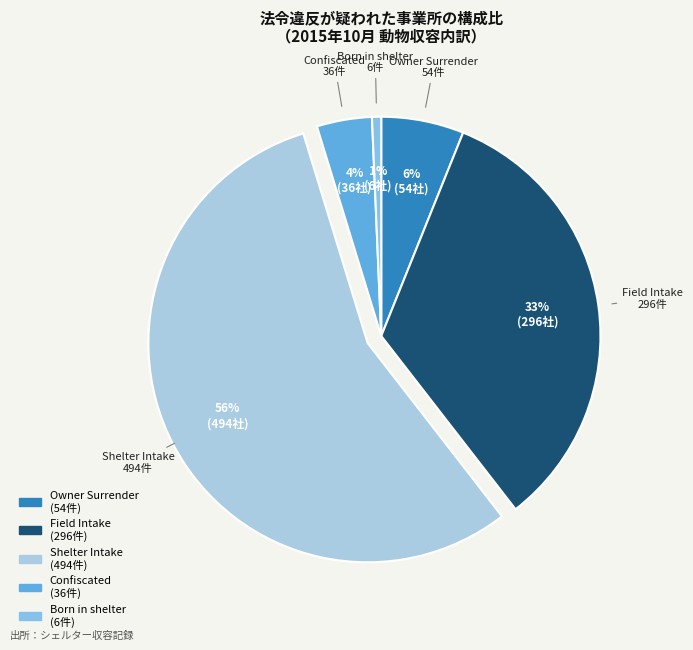

How many segments does this pie chart have?

5